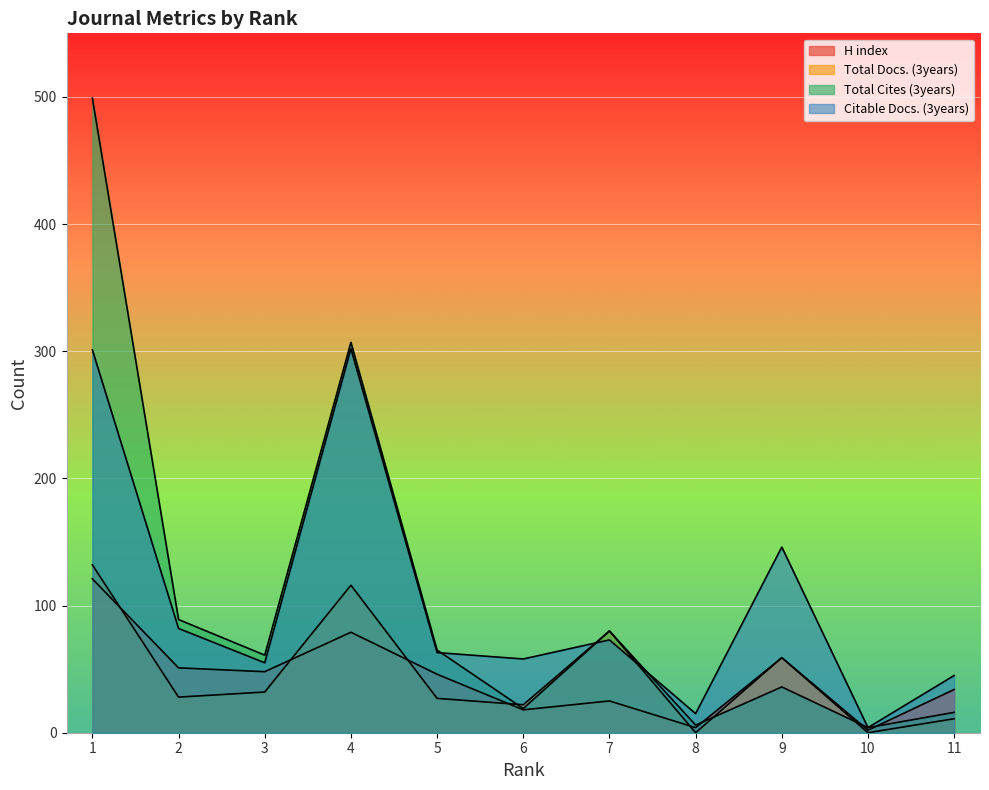

What are all the series names shown in the legend?

H index, Total Docs. (3years), Total Cites (3years), Citable Docs. (3years)